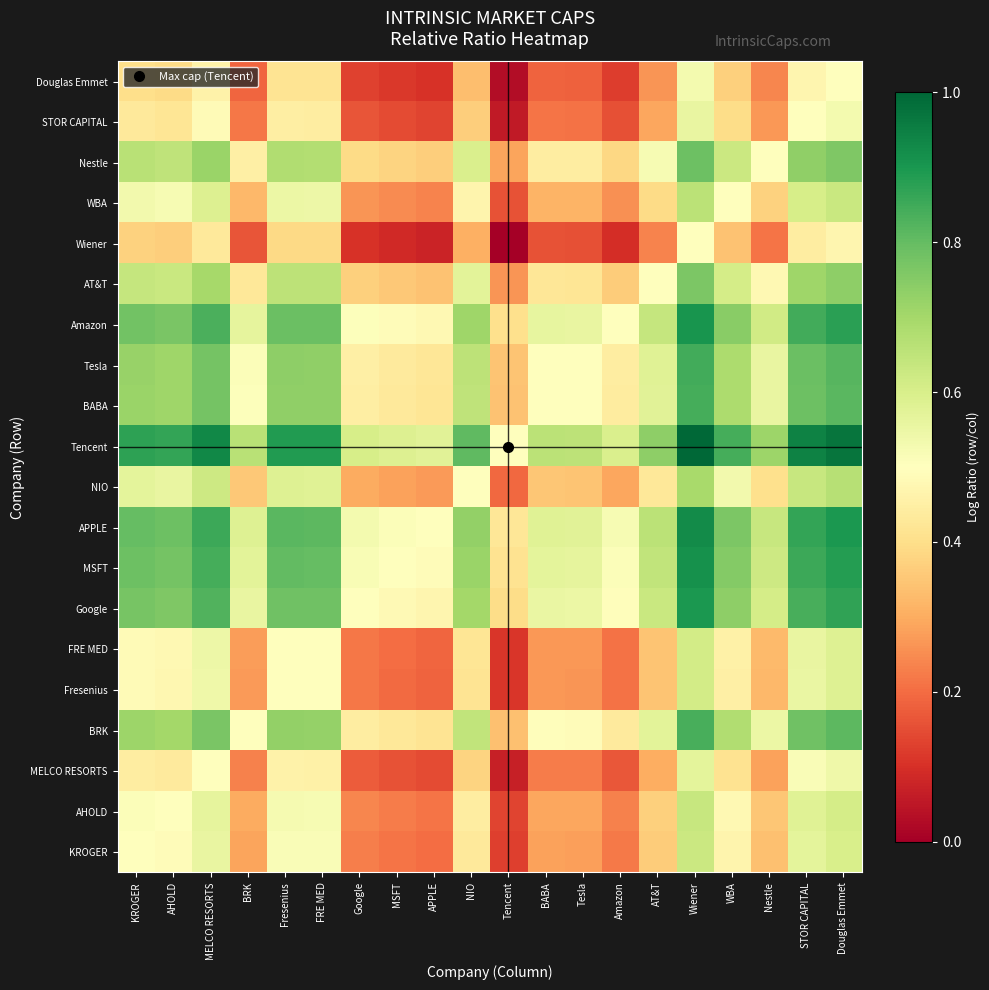

Reading left to right, extract all data points from this chart.

KROGER: KROGER=0.5	AHOLD=0.5	MELCO RESORTS=0.6	BRK=0.3	Fresenius=0.5	FRE MED=0.5	Google=0.2	MSFT=0.2	APPLE=0.2	NIO=0.4	Tencent=0.1	BABA=0.3	Tesla=0.3	Amazon=0.2	AT&T=0.4	Wiener=0.6	WBA=0.5	Nestle=0.3	STOR CAPITAL=0.6	Douglas Emmet=0.6
AHOLD: KROGER=0.5	AHOLD=0.5	MELCO RESORTS=0.6	BRK=0.3	Fresenius=0.5	FRE MED=0.5	Google=0.2	MSFT=0.2	APPLE=0.2	NIO=0.4	Tencent=0.1	BABA=0.3	Tesla=0.3	Amazon=0.2	AT&T=0.4	Wiener=0.6	WBA=0.5	Nestle=0.3	STOR CAPITAL=0.6	Douglas Emmet=0.6
MELCO RESORTS: KROGER=0.4	AHOLD=0.4	MELCO RESORTS=0.5	BRK=0.2	Fresenius=0.5	FRE MED=0.5	Google=0.2	MSFT=0.2	APPLE=0.1	NIO=0.4	Tencent=0.1	BABA=0.2	Tesla=0.2	Amazon=0.2	AT&T=0.3	Wiener=0.6	WBA=0.4	Nestle=0.3	STOR CAPITAL=0.5	Douglas Emmet=0.5
BRK: KROGER=0.7	AHOLD=0.7	MELCO RESORTS=0.8	BRK=0.5	Fresenius=0.7	FRE MED=0.7	Google=0.4	MSFT=0.4	APPLE=0.4	NIO=0.6	Tencent=0.3	BABA=0.5	Tesla=0.5	Amazon=0.4	AT&T=0.6	Wiener=0.8	WBA=0.7	Nestle=0.5	STOR CAPITAL=0.8	Douglas Emmet=0.8
Fresenius: KROGER=0.5	AHOLD=0.5	MELCO RESORTS=0.5	BRK=0.3	Fresenius=0.5	FRE MED=0.5	Google=0.2	MSFT=0.2	APPLE=0.2	NIO=0.4	Tencent=0.1	BABA=0.3	Tesla=0.3	Amazon=0.2	AT&T=0.3	Wiener=0.6	WBA=0.5	Nestle=0.3	STOR CAPITAL=0.6	Douglas Emmet=0.6
FRE MED: KROGER=0.5	AHOLD=0.5	MELCO RESORTS=0.5	BRK=0.3	Fresenius=0.5	FRE MED=0.5	Google=0.2	MSFT=0.2	APPLE=0.2	NIO=0.4	Tencent=0.1	BABA=0.3	Tesla=0.3	Amazon=0.2	AT&T=0.3	Wiener=0.6	WBA=0.5	Nestle=0.3	STOR CAPITAL=0.6	Douglas Emmet=0.6
Google: KROGER=0.8	AHOLD=0.8	MELCO RESORTS=0.8	BRK=0.6	Fresenius=0.8	FRE MED=0.8	Google=0.5	MSFT=0.5	APPLE=0.5	NIO=0.7	Tencent=0.4	BABA=0.6	Tesla=0.5	Amazon=0.5	AT&T=0.6	Wiener=0.9	WBA=0.7	Nestle=0.6	STOR CAPITAL=0.8	Douglas Emmet=0.9
MSFT: KROGER=0.8	AHOLD=0.8	MELCO RESORTS=0.8	BRK=0.6	Fresenius=0.8	FRE MED=0.8	Google=0.5	MSFT=0.5	APPLE=0.5	NIO=0.7	Tencent=0.4	BABA=0.6	Tesla=0.6	Amazon=0.5	AT&T=0.6	Wiener=0.9	WBA=0.8	Nestle=0.6	STOR CAPITAL=0.9	Douglas Emmet=0.9
APPLE: KROGER=0.8	AHOLD=0.8	MELCO RESORTS=0.9	BRK=0.6	Fresenius=0.8	FRE MED=0.8	Google=0.5	MSFT=0.5	APPLE=0.5	NIO=0.7	Tencent=0.4	BABA=0.6	Tesla=0.6	Amazon=0.5	AT&T=0.7	Wiener=0.9	WBA=0.8	Nestle=0.6	STOR CAPITAL=0.9	Douglas Emmet=0.9
NIO: KROGER=0.6	AHOLD=0.6	MELCO RESORTS=0.6	BRK=0.4	Fresenius=0.6	FRE MED=0.6	Google=0.3	MSFT=0.3	APPLE=0.3	NIO=0.5	Tencent=0.2	BABA=0.3	Tesla=0.3	Amazon=0.3	AT&T=0.4	Wiener=0.7	WBA=0.5	Nestle=0.4	STOR CAPITAL=0.6	Douglas Emmet=0.7
Tencent: KROGER=0.9	AHOLD=0.9	MELCO RESORTS=0.9	BRK=0.7	Fresenius=0.9	FRE MED=0.9	Google=0.6	MSFT=0.6	APPLE=0.6	NIO=0.8	Tencent=0.5	BABA=0.7	Tesla=0.7	Amazon=0.6	AT&T=0.7	Wiener=1.0	WBA=0.8	Nestle=0.7	STOR CAPITAL=0.9	Douglas Emmet=1.0
BABA: KROGER=0.7	AHOLD=0.7	MELCO RESORTS=0.8	BRK=0.5	Fresenius=0.7	FRE MED=0.7	Google=0.4	MSFT=0.4	APPLE=0.4	NIO=0.7	Tencent=0.3	BABA=0.5	Tesla=0.5	Amazon=0.4	AT&T=0.6	Wiener=0.8	WBA=0.7	Nestle=0.6	STOR CAPITAL=0.8	Douglas Emmet=0.8
Tesla: KROGER=0.7	AHOLD=0.7	MELCO RESORTS=0.8	BRK=0.5	Fresenius=0.7	FRE MED=0.7	Google=0.5	MSFT=0.4	APPLE=0.4	NIO=0.7	Tencent=0.3	BABA=0.5	Tesla=0.5	Amazon=0.4	AT&T=0.6	Wiener=0.8	WBA=0.7	Nestle=0.6	STOR CAPITAL=0.8	Douglas Emmet=0.8
Amazon: KROGER=0.8	AHOLD=0.8	MELCO RESORTS=0.8	BRK=0.6	Fresenius=0.8	FRE MED=0.8	Google=0.5	MSFT=0.5	APPLE=0.5	NIO=0.7	Tencent=0.4	BABA=0.6	Tesla=0.6	Amazon=0.5	AT&T=0.6	Wiener=0.9	WBA=0.7	Nestle=0.6	STOR CAPITAL=0.8	Douglas Emmet=0.9
AT&T: KROGER=0.6	AHOLD=0.6	MELCO RESORTS=0.7	BRK=0.4	Fresenius=0.7	FRE MED=0.7	Google=0.4	MSFT=0.4	APPLE=0.3	NIO=0.6	Tencent=0.3	BABA=0.4	Tesla=0.4	Amazon=0.4	AT&T=0.5	Wiener=0.8	WBA=0.6	Nestle=0.5	STOR CAPITAL=0.7	Douglas Emmet=0.7
Wiener: KROGER=0.4	AHOLD=0.4	MELCO RESORTS=0.4	BRK=0.2	Fresenius=0.4	FRE MED=0.4	Google=0.1	MSFT=0.1	APPLE=0.1	NIO=0.3	Tencent=0.0	BABA=0.2	Tesla=0.2	Amazon=0.1	AT&T=0.2	Wiener=0.5	WBA=0.3	Nestle=0.2	STOR CAPITAL=0.4	Douglas Emmet=0.5
WBA: KROGER=0.5	AHOLD=0.5	MELCO RESORTS=0.6	BRK=0.3	Fresenius=0.5	FRE MED=0.5	Google=0.3	MSFT=0.2	APPLE=0.2	NIO=0.5	Tencent=0.2	BABA=0.3	Tesla=0.3	Amazon=0.3	AT&T=0.4	Wiener=0.7	WBA=0.5	Nestle=0.4	STOR CAPITAL=0.6	Douglas Emmet=0.6
Nestle: KROGER=0.7	AHOLD=0.7	MELCO RESORTS=0.7	BRK=0.5	Fresenius=0.7	FRE MED=0.7	Google=0.4	MSFT=0.4	APPLE=0.4	NIO=0.6	Tencent=0.3	BABA=0.4	Tesla=0.4	Amazon=0.4	AT&T=0.5	Wiener=0.8	WBA=0.6	Nestle=0.5	STOR CAPITAL=0.7	Douglas Emmet=0.8
STOR CAPITAL: KROGER=0.4	AHOLD=0.4	MELCO RESORTS=0.5	BRK=0.2	Fresenius=0.4	FRE MED=0.4	Google=0.2	MSFT=0.1	APPLE=0.1	NIO=0.4	Tencent=0.1	BABA=0.2	Tesla=0.2	Amazon=0.2	AT&T=0.3	Wiener=0.6	WBA=0.4	Nestle=0.3	STOR CAPITAL=0.5	Douglas Emmet=0.5
Douglas Emmet: KROGER=0.4	AHOLD=0.4	MELCO RESORTS=0.5	BRK=0.2	Fresenius=0.4	FRE MED=0.4	Google=0.1	MSFT=0.1	APPLE=0.1	NIO=0.3	Tencent=0.0	BABA=0.2	Tesla=0.2	Amazon=0.1	AT&T=0.3	Wiener=0.5	WBA=0.4	Nestle=0.2	STOR CAPITAL=0.5	Douglas Emmet=0.5